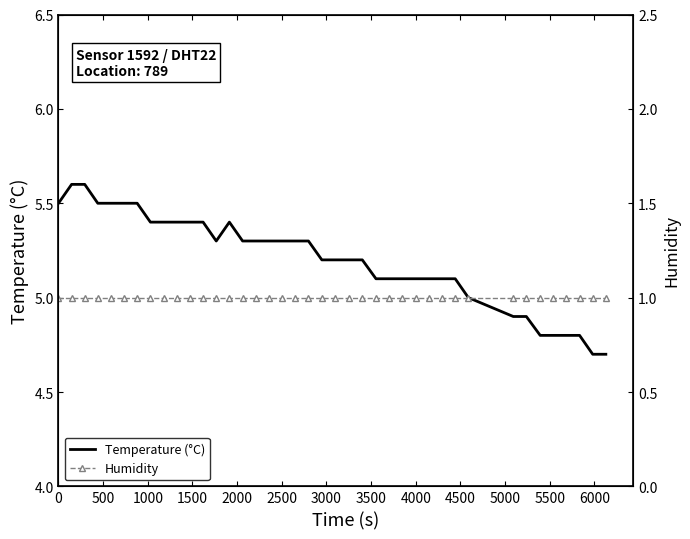

What is the lowest value of the Temperature (°C) series?

4.7